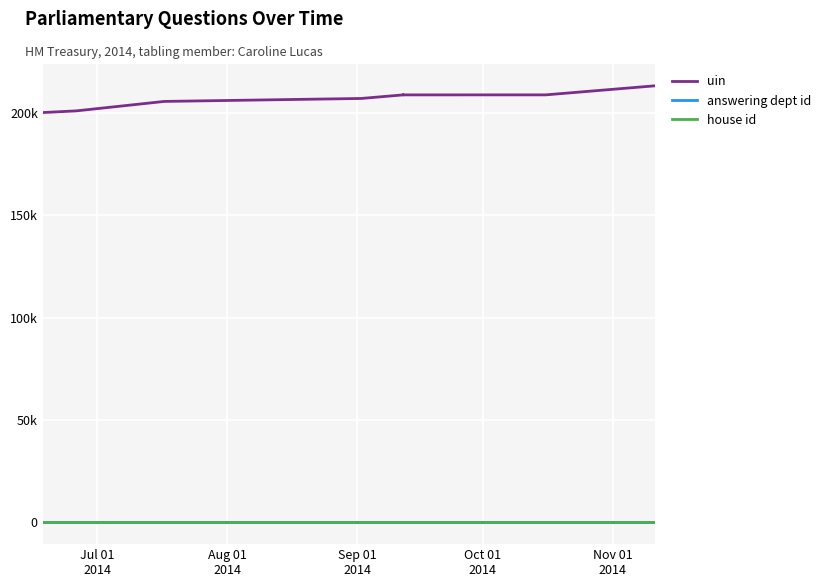

What is the greatest value displayed?

213226